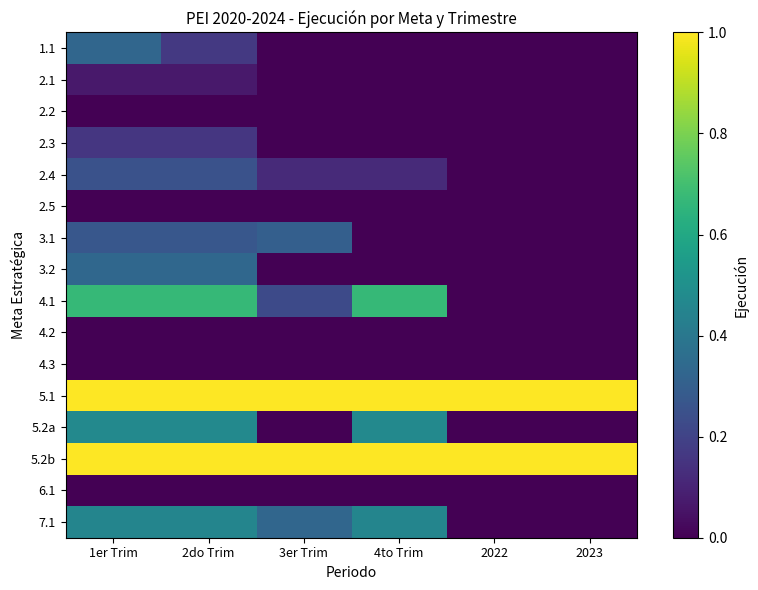

List the series in order of their peak value, lowest first.

2.2, 2.5, 4.2, 4.3, 6.1, 2.1, 2.3, 2.4, 3.1, 1.1, 3.2, 7.1, 5.2a, 4.1, 5.1, 5.2b